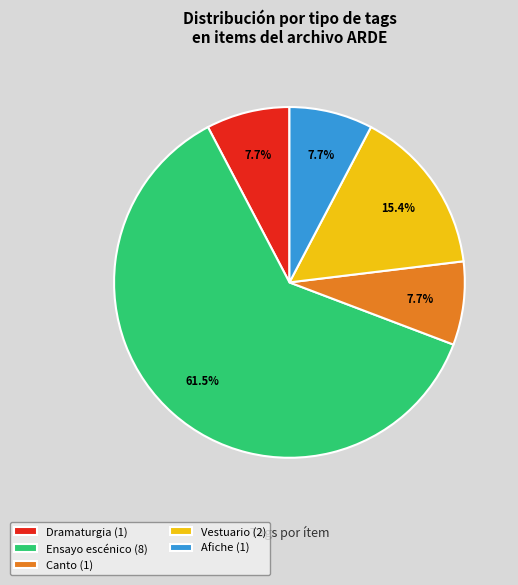

How many segments does this pie chart have?

5